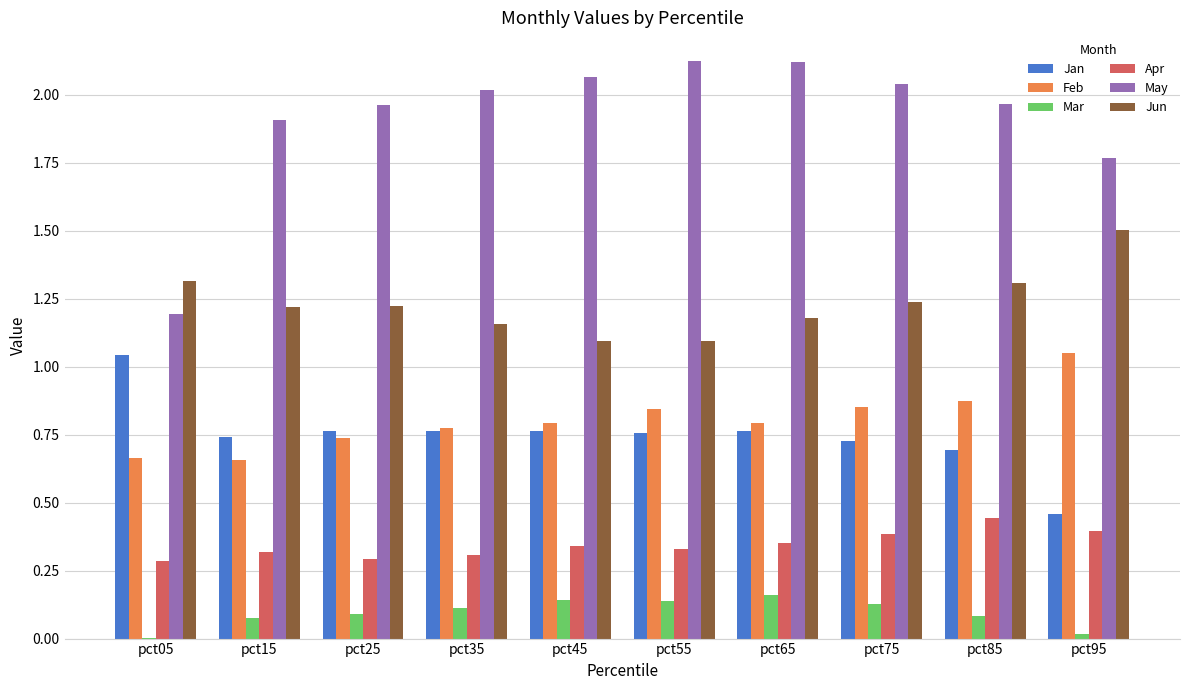

Count the number of categories in the chart.

10